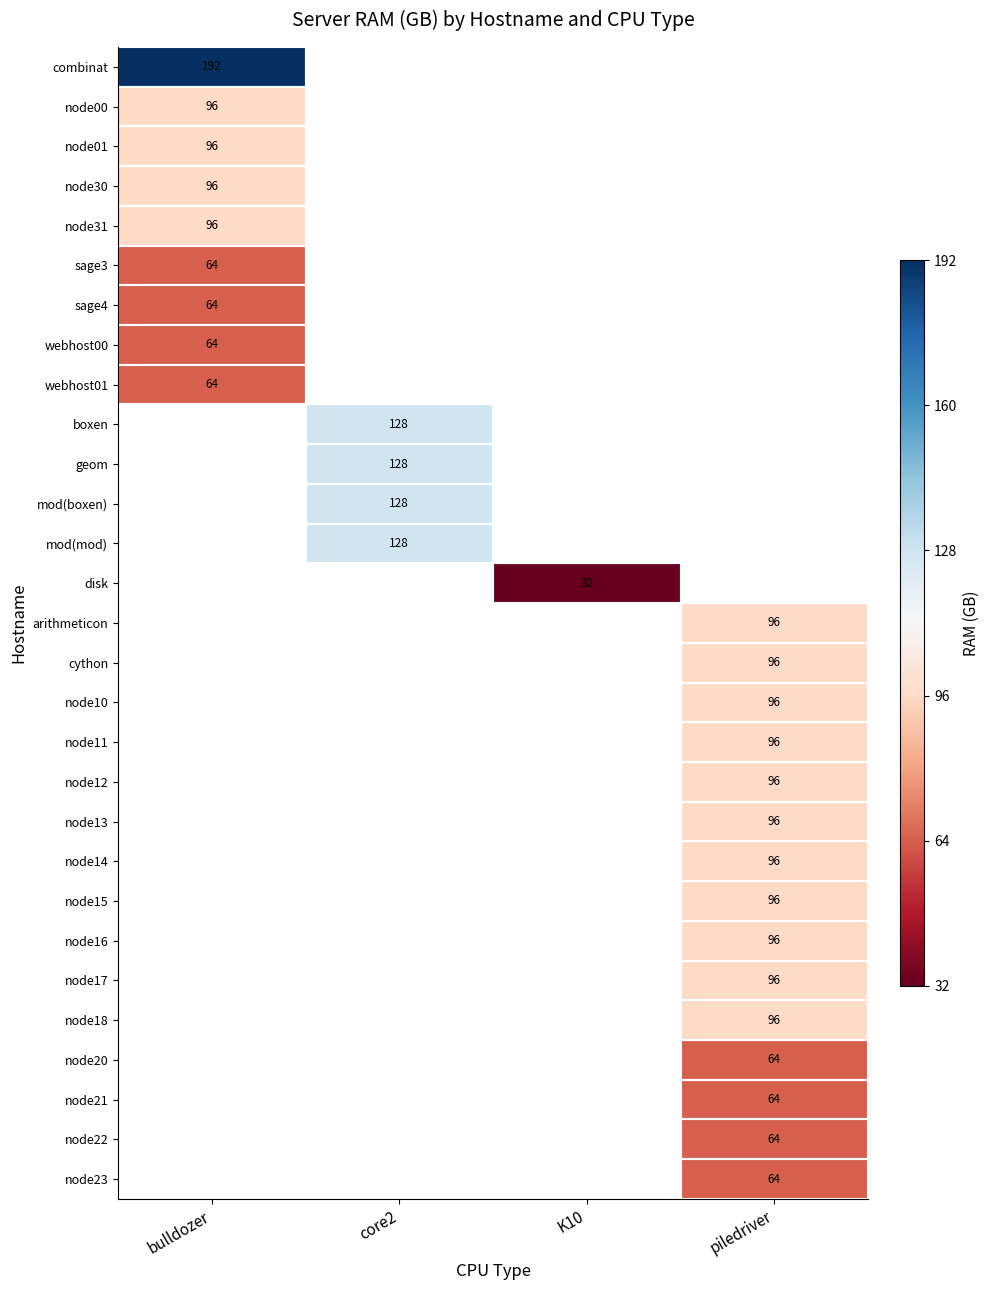

Between core2 and bulldozer, which is larger?

bulldozer